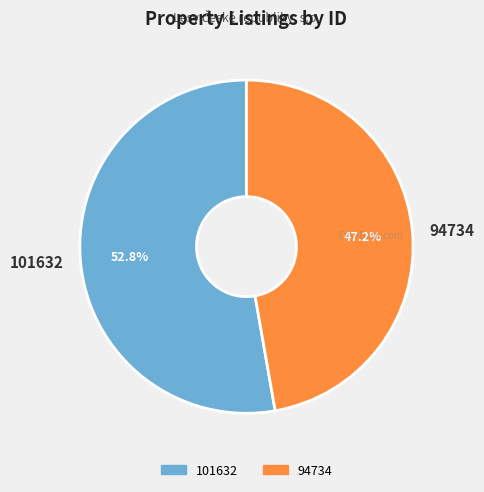

Which slice is the largest?

101632